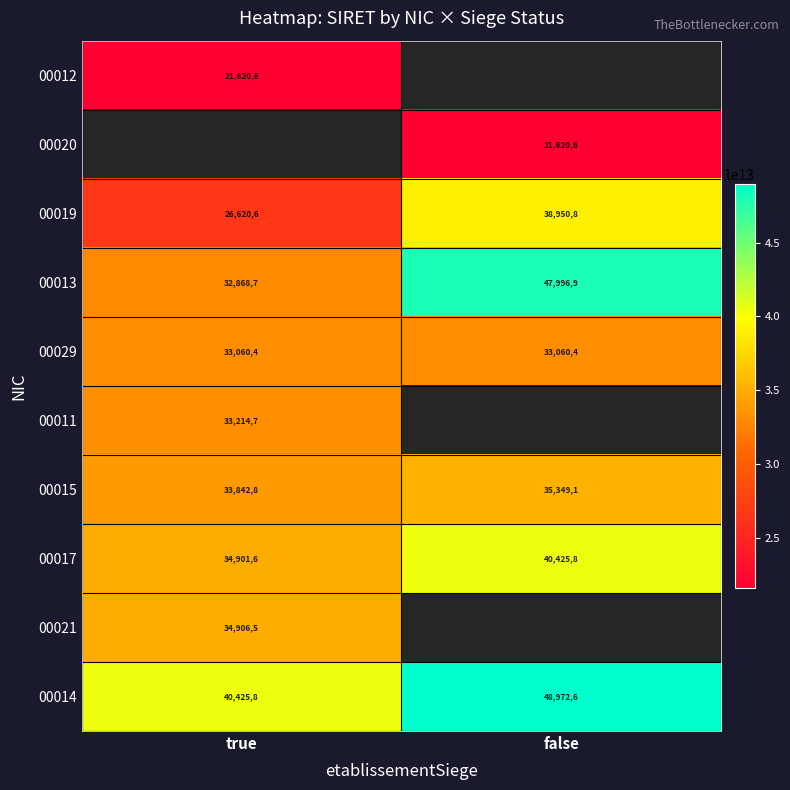

Which label corresponds to the smallest value in the chart?

true